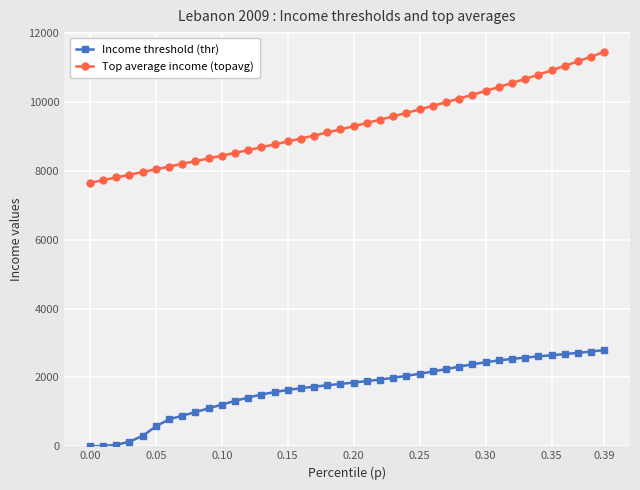

Which series has the widest spread of values?

Top average income (topavg)